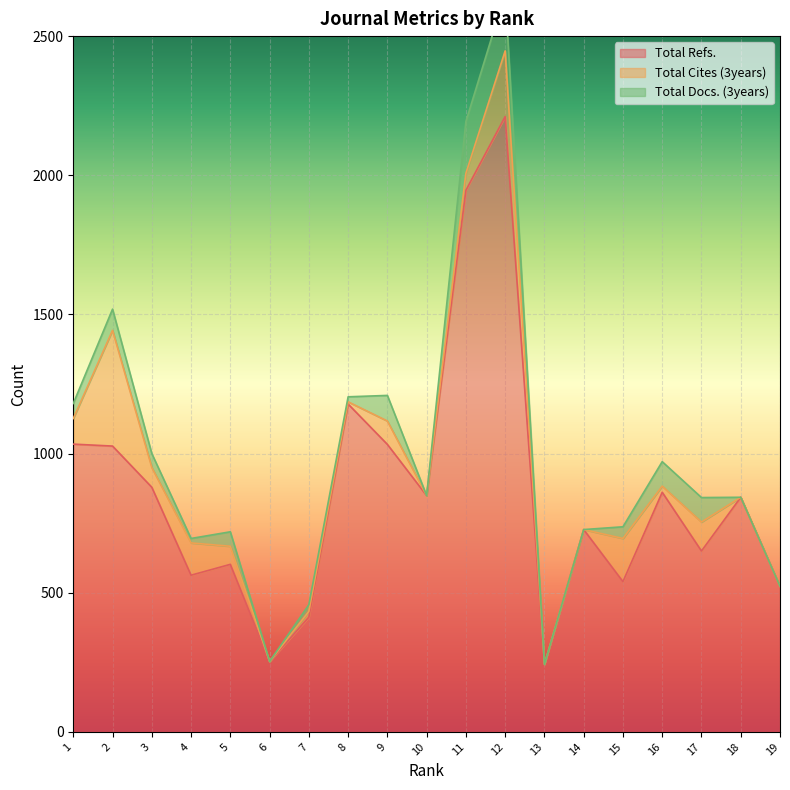

The value of Total Refs. at 9 is 662. True or false?

False